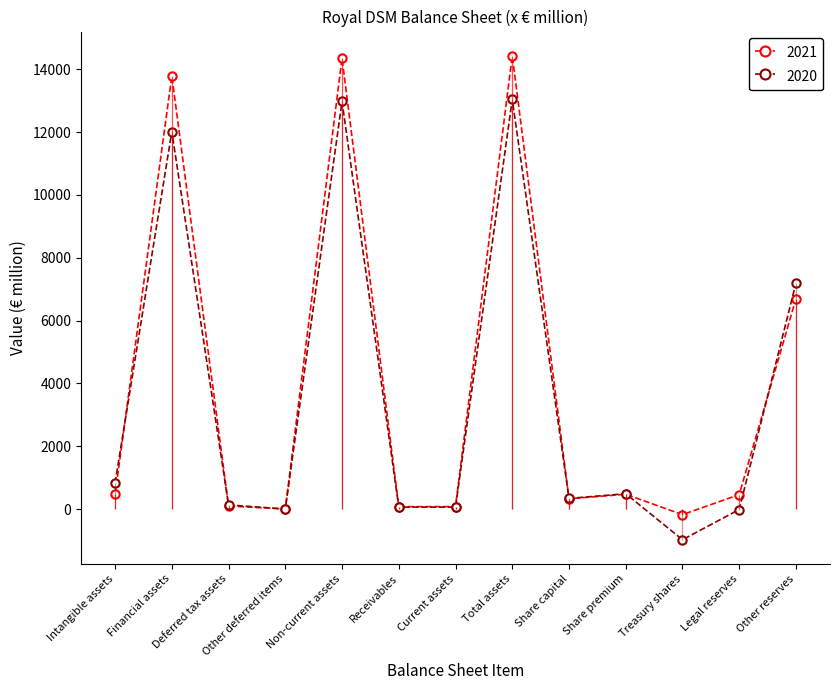

Reading right to left, what are all the values shown in this chart?

2021: 6700	460	-177	471	328	14430	78	77	14352	2	97	13789	464
2020: 7196	-14	-976	489	338	13038	63	63	12975	2	132	12016	825